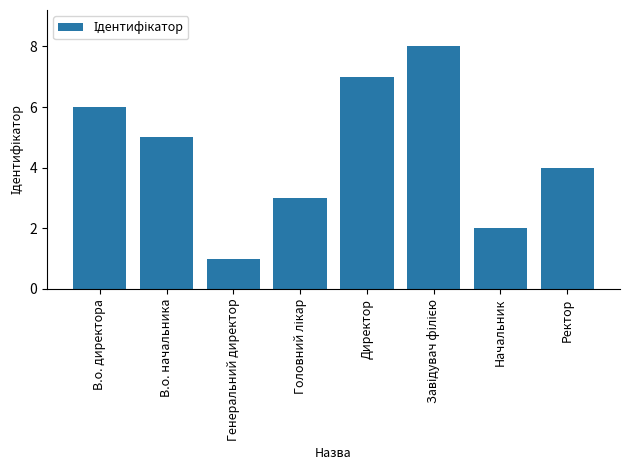

What is the difference between the maximum and minimum values?

7